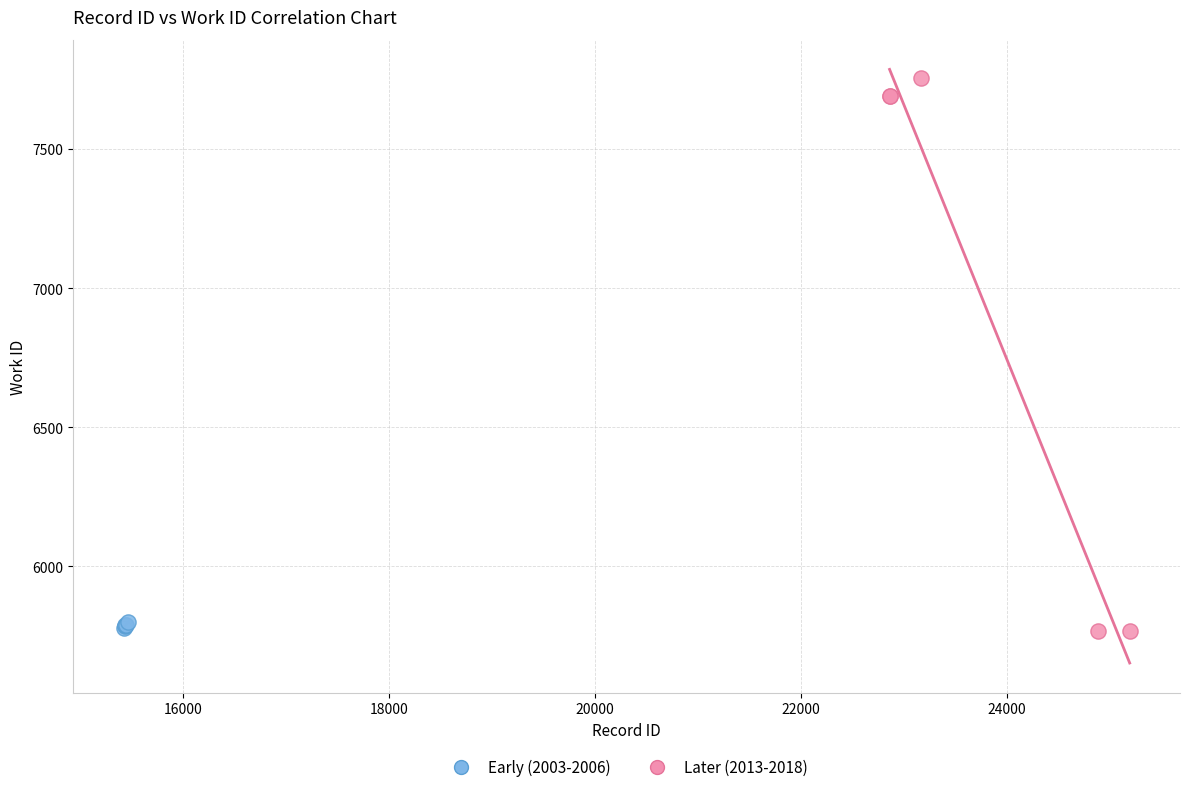

Which series reaches the maximum Y coordinate?

Later (2013-2018)